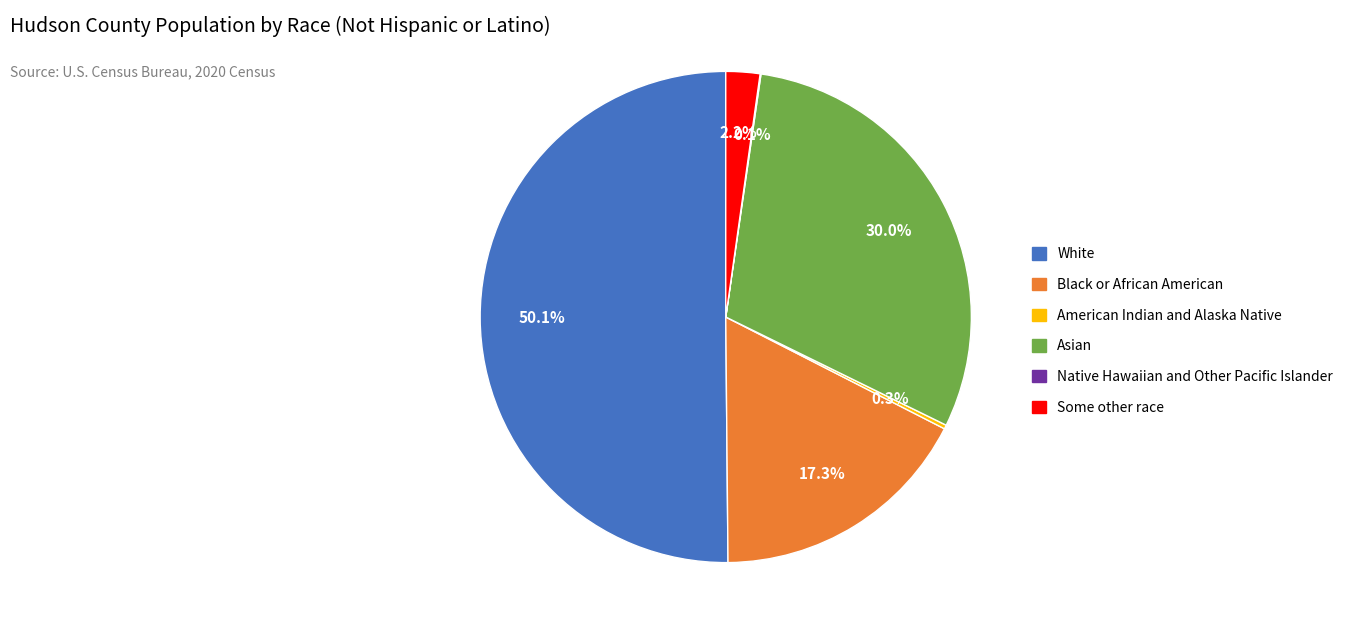

Which category has the biggest portion of the pie?

White